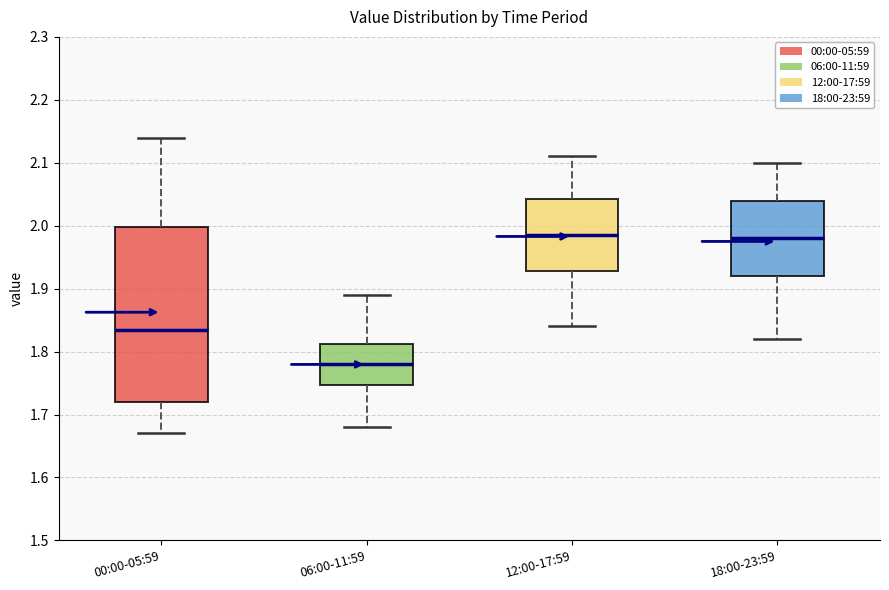

Reading left to right, read every box against the y-axis: the position of its median line, the range the box covers, and the ends of its whiskers. The values are not printed on the chart, so give them approximately, as read against the axis.

00:00-05:59: median 1.84, box 1.72 to 2.00, whiskers 1.67 to 2.14
06:00-11:59: median 1.78, box 1.75 to 1.81, whiskers 1.68 to 1.89
12:00-17:59: median 1.99, box 1.93 to 2.04, whiskers 1.84 to 2.11
18:00-23:59: median 1.98, box 1.92 to 2.04, whiskers 1.82 to 2.10